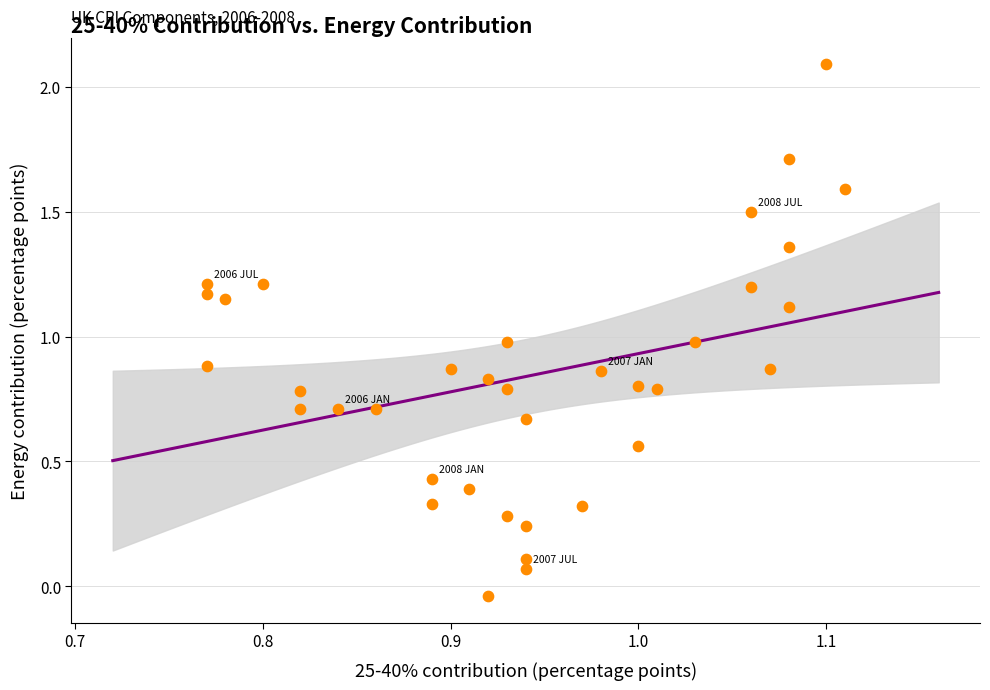

What is the range of Y values (max minus min)?

2.1